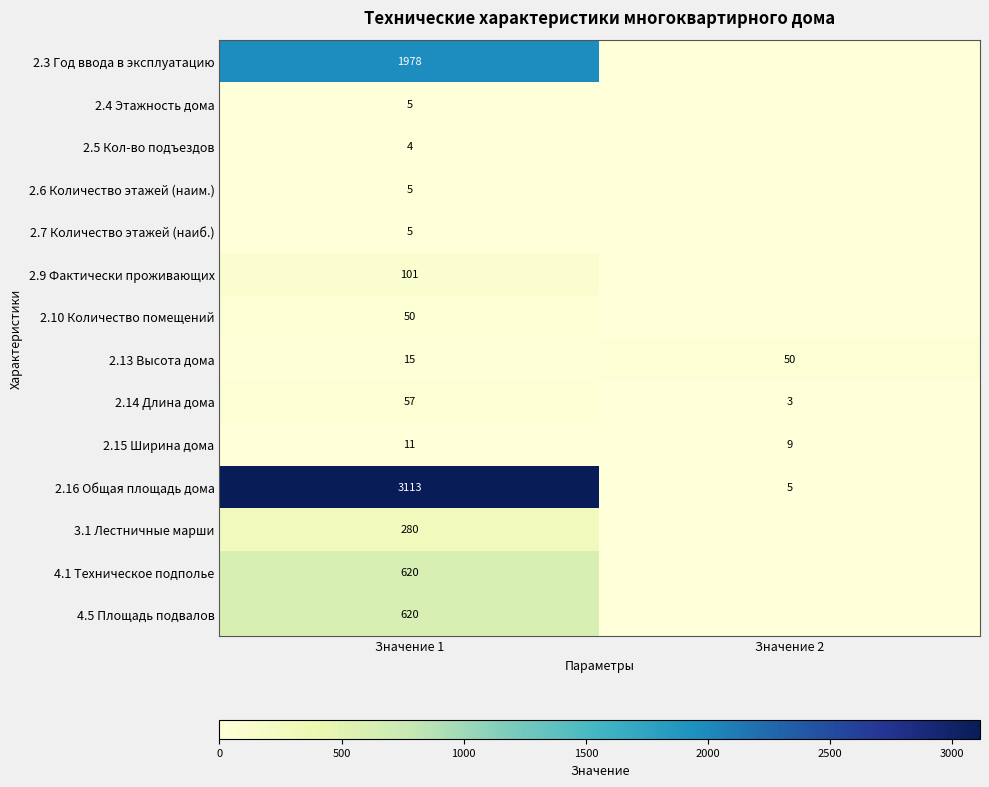

How many distinct data groups are displayed?

14